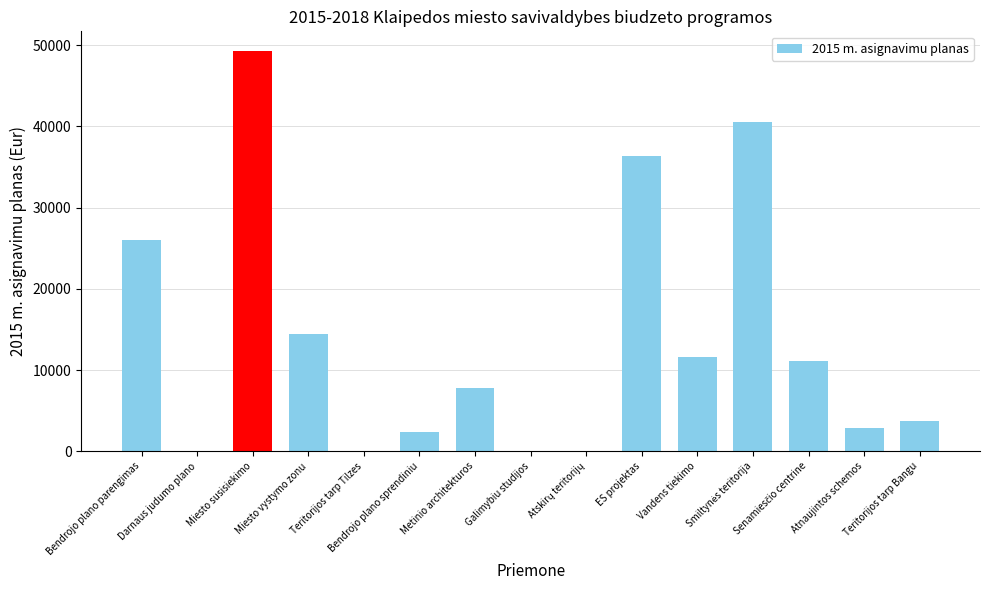

What is the greatest value displayed?

49235